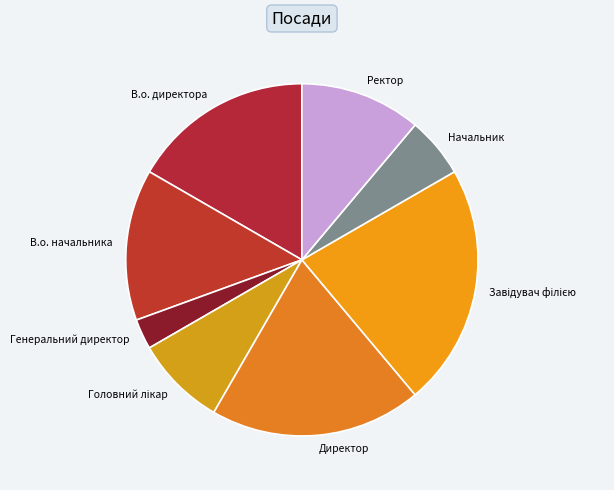

Which has a higher value, Генеральний директор or Начальник?

Начальник